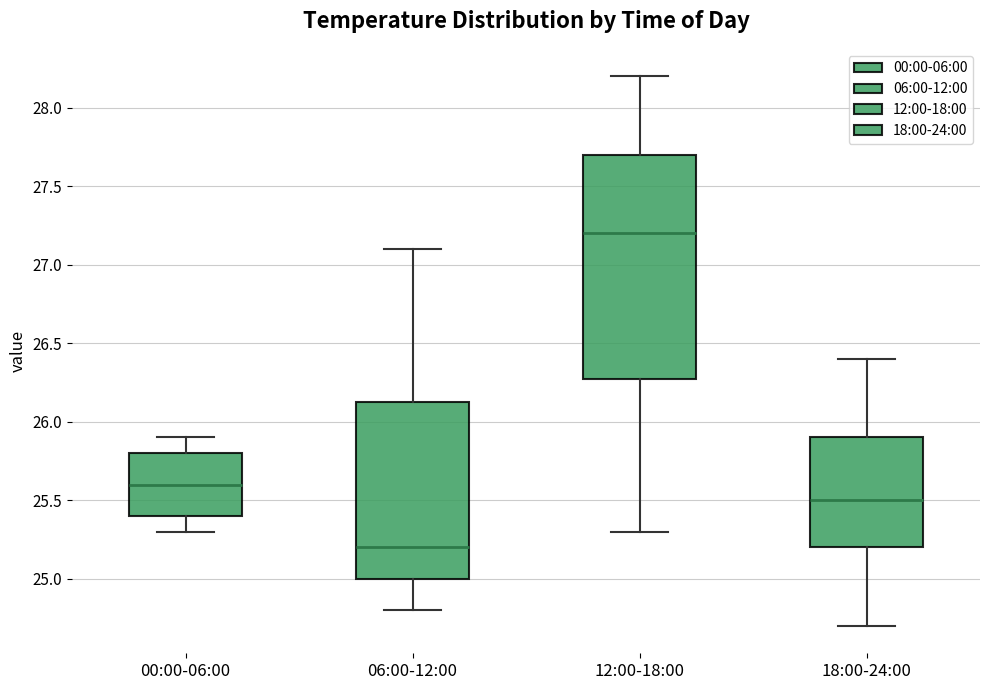

Reading left to right, read every box against the y-axis: the position of its median line, the range the box covers, and the ends of its whiskers. The values are not printed on the chart, so give them approximately, as read against the axis.

00:00-06:00: median 25.60, box 25.40 to 25.80, whiskers 25.30 to 25.90
06:00-12:00: median 25.20, box 25.00 to 26.15, whiskers 24.80 to 27.10
12:00-18:00: median 27.20, box 26.30 to 27.70, whiskers 25.30 to 28.20
18:00-24:00: median 25.50, box 25.20 to 25.90, whiskers 24.70 to 26.40